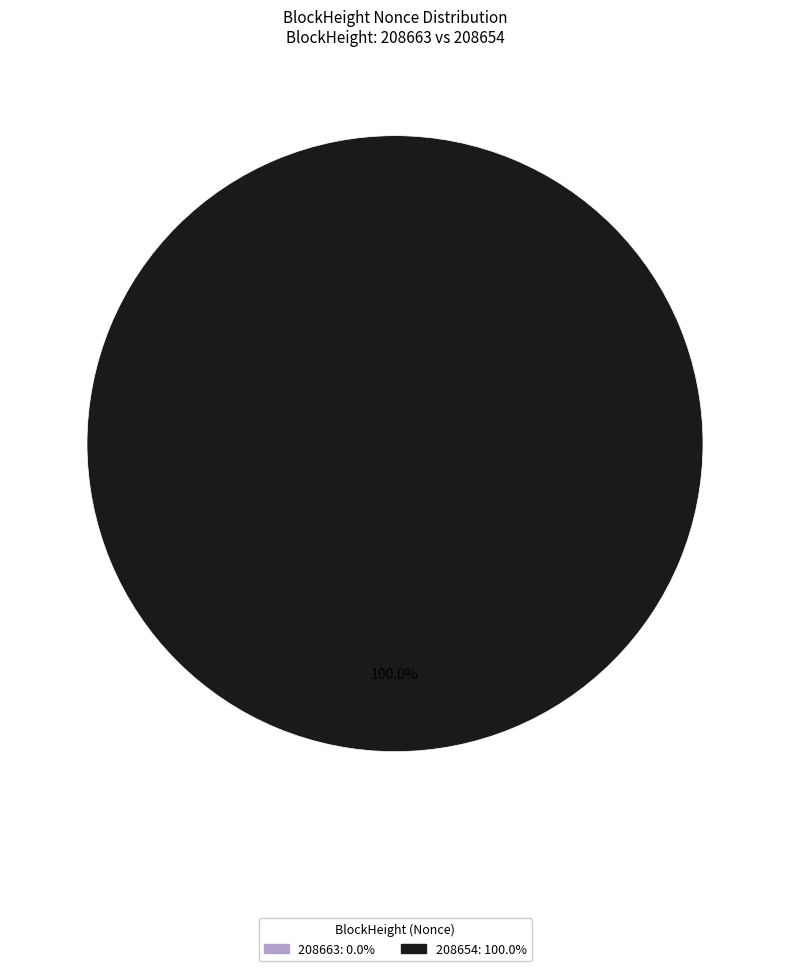

Which slice represents more than half of the pie?

208654